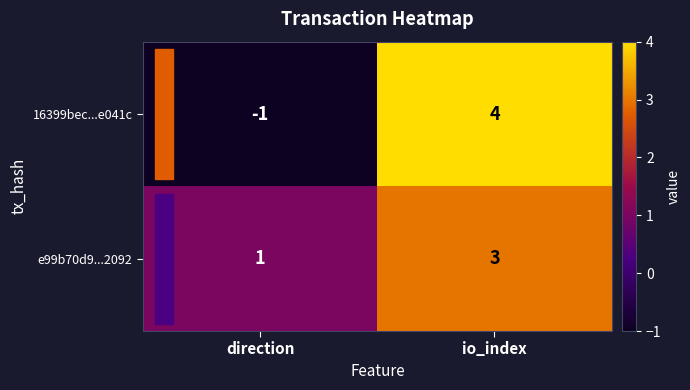

At how many categories does at least one series exceed 0?

2